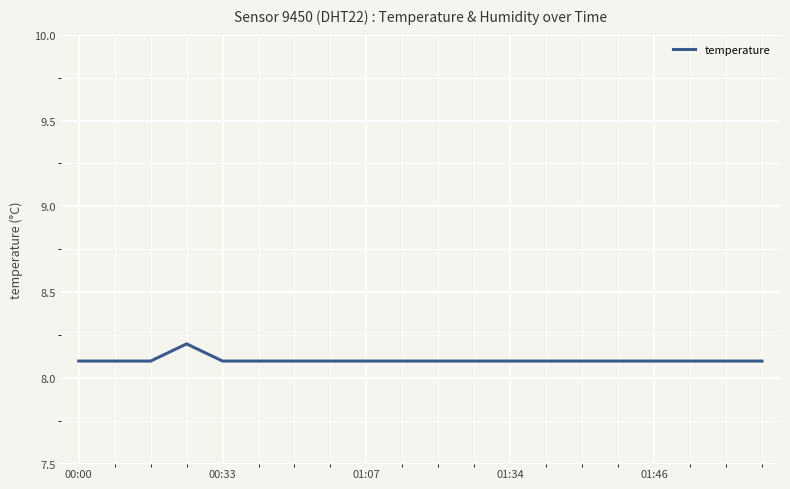

Count the number of data series in this chart.

1